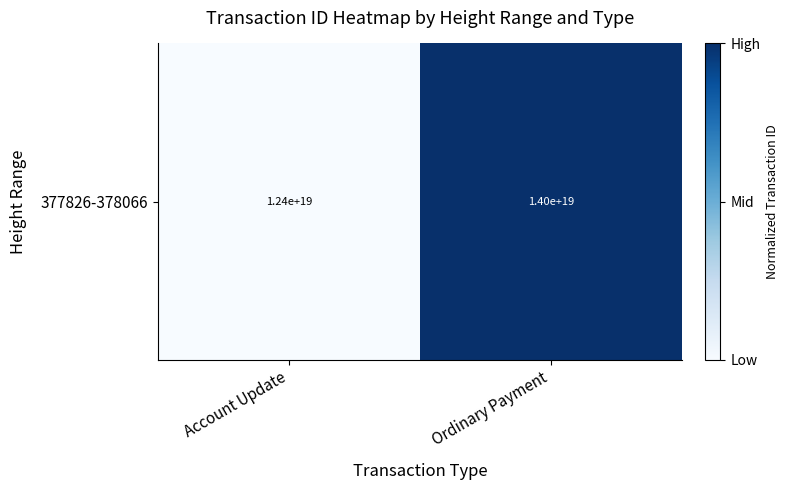

Count the number of data series in this chart.

1